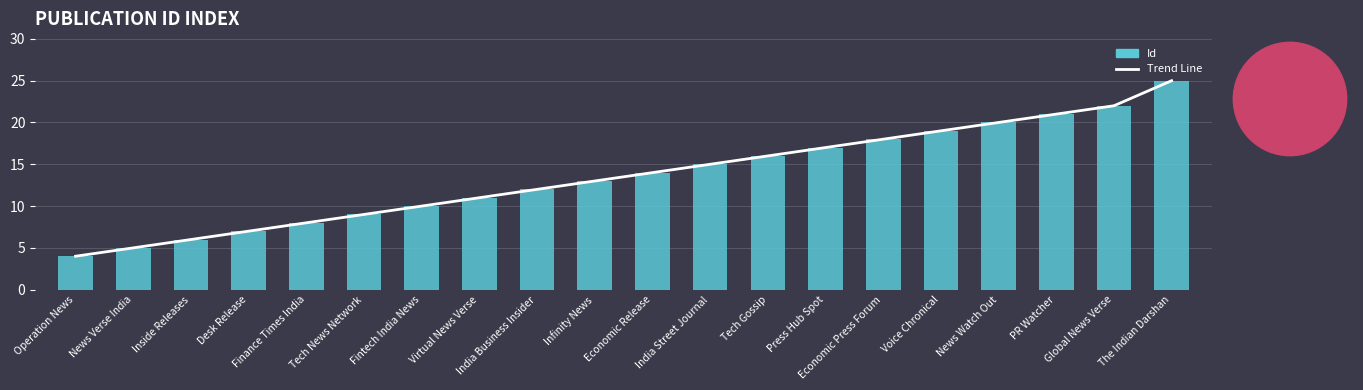

Which series changed the most between Global News Verse and The Indian Darshan?

Trend Line